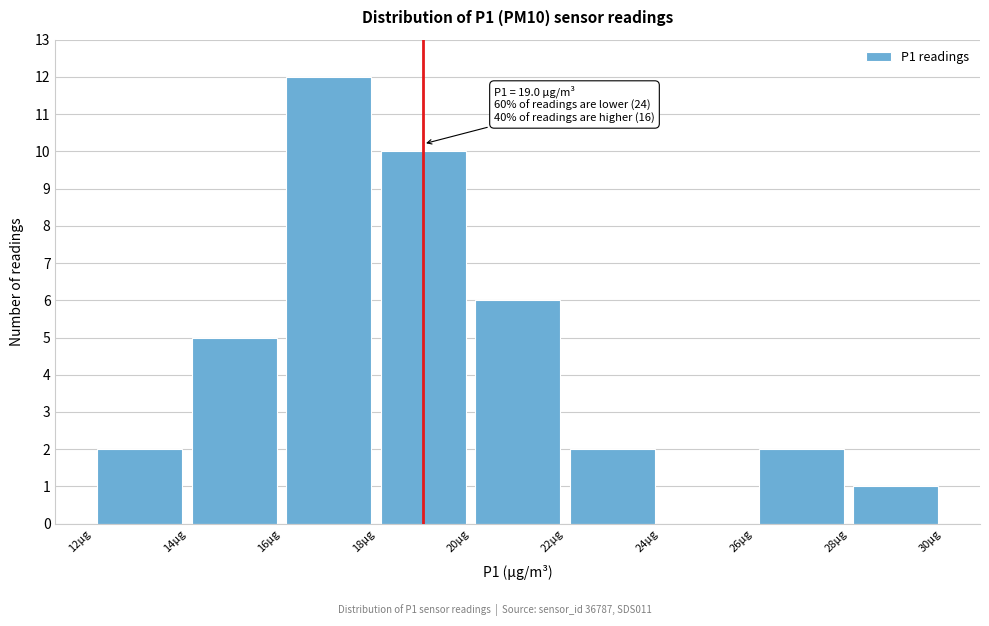

Over which range of the x-axis is the bar tallest?

16 to 18